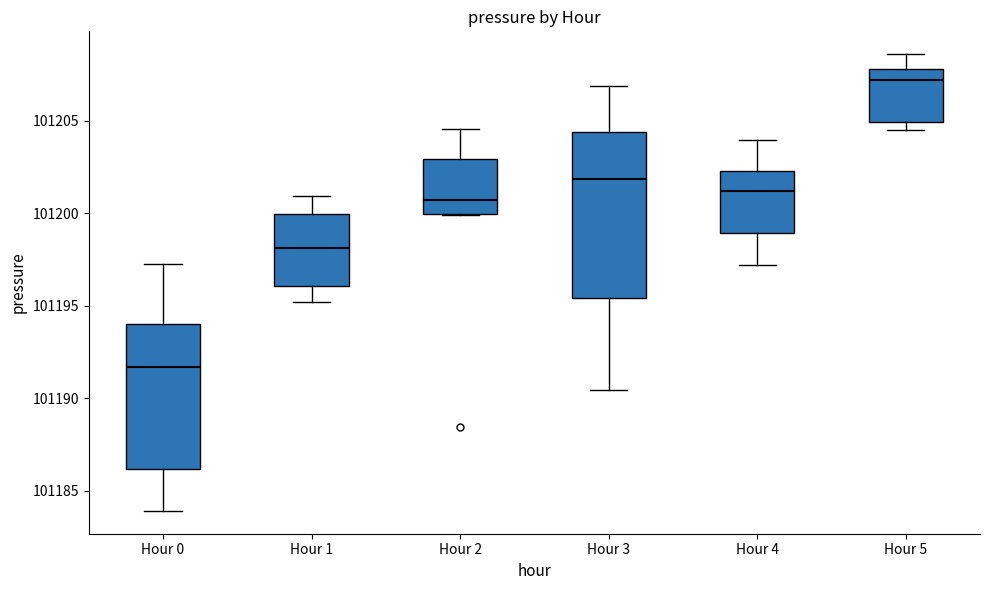

Reading left to right, transcribe this box plot: for each box, give where its median line is, the range the box spans, and where its two whiskers end, as read against the y-axis. The values are not printed on the chart, so give them approximately, as read against the axis.

Hour 0: median 101191.5, box 101186.0 to 101194.0, whiskers 101184.0 to 101197.5
Hour 1: median 101198.0, box 101196.0 to 101200.0, whiskers 101195.0 to 101201.0
Hour 2: median 101200.5, box 101200.0 to 101203.0, whiskers 101200.0 to 101204.5
Hour 3: median 101202.0, box 101195.5 to 101204.5, whiskers 101190.5 to 101207.0
Hour 4: median 101201.0, box 101199.0 to 101202.5, whiskers 101197.0 to 101204.0
Hour 5: median 101207.0, box 101205.0 to 101208.0, whiskers 101204.5 to 101208.5